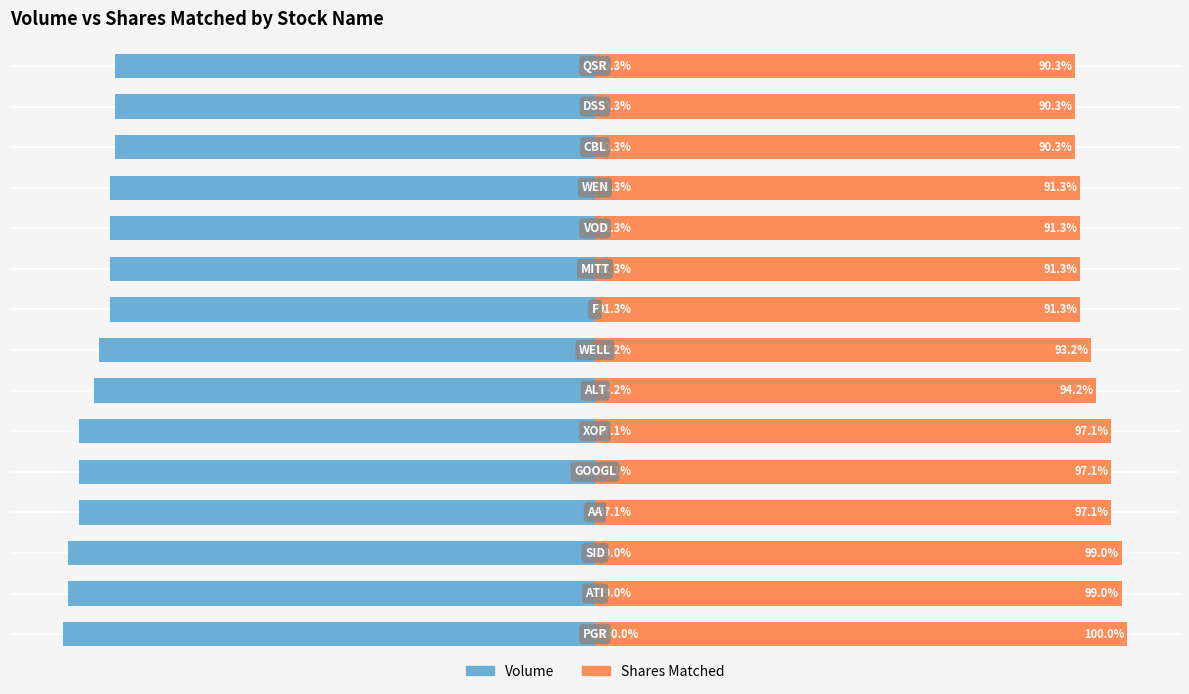

Which has a higher value, 9 or 8?

9